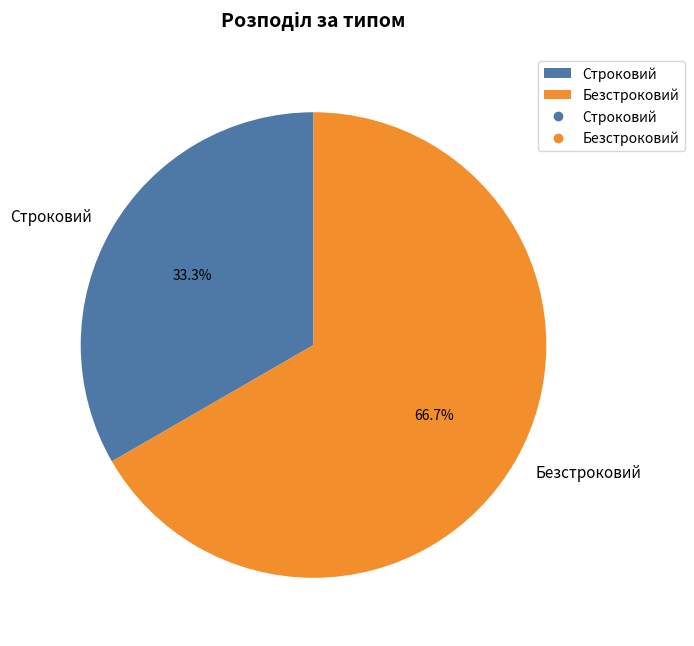

Which slice is the smallest?

Строковий